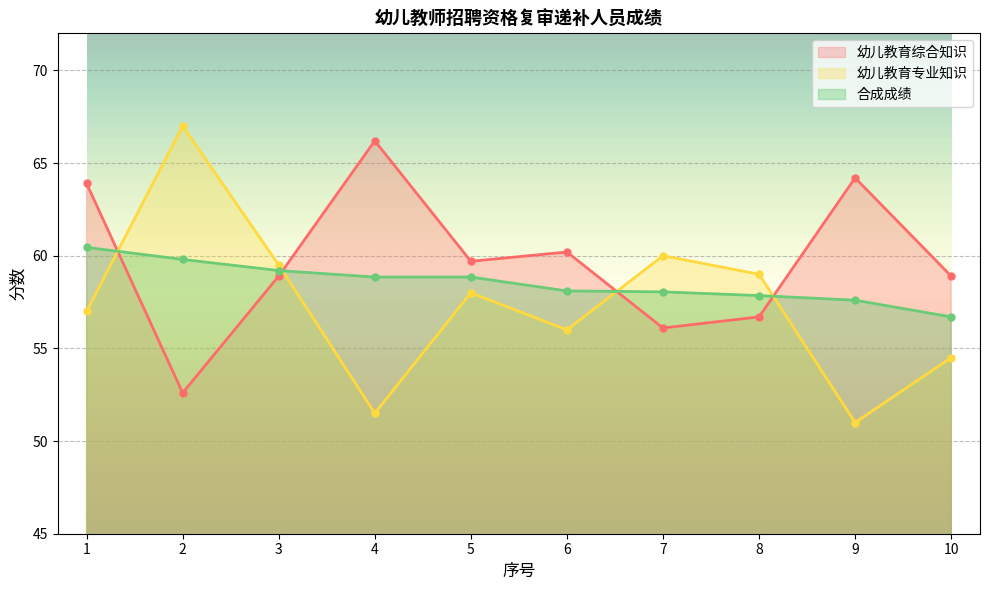

What is the smallest value displayed?

51.0